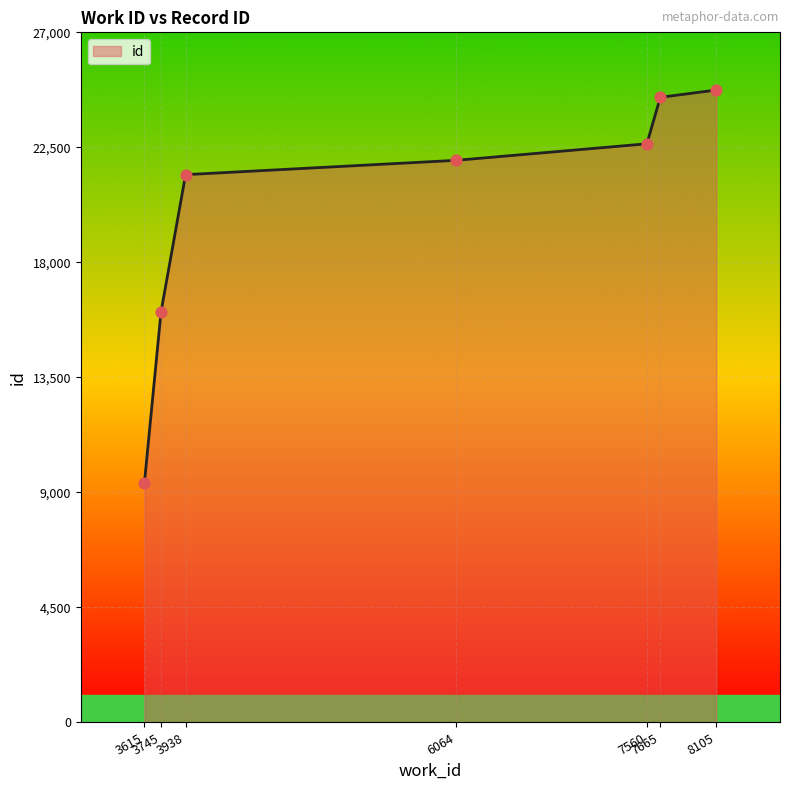

What is the change in value from 3938 to 7665?

+3025